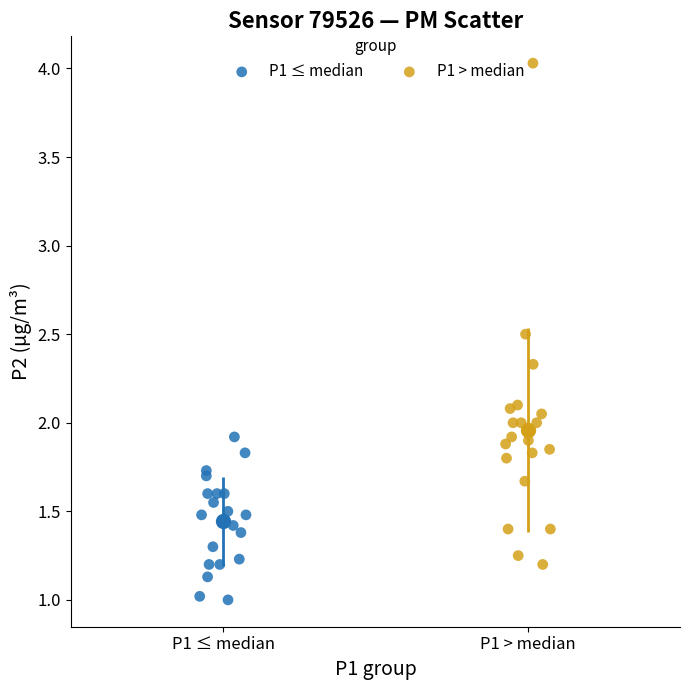

Which series contains the highest Y value?

P1 > median